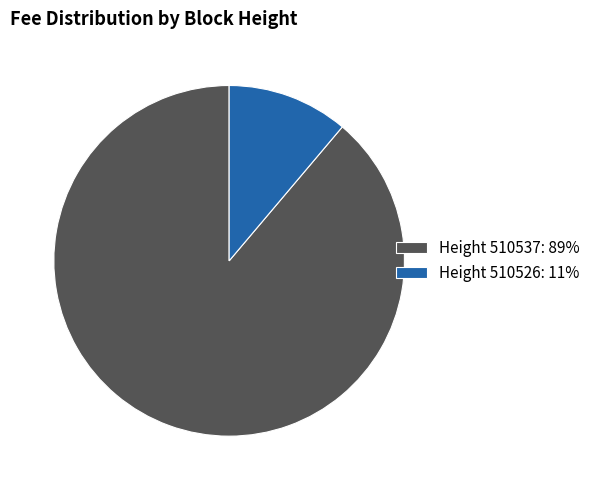

Between Height 510526: 11% and Height 510537: 89%, which is larger?

Height 510537: 89%